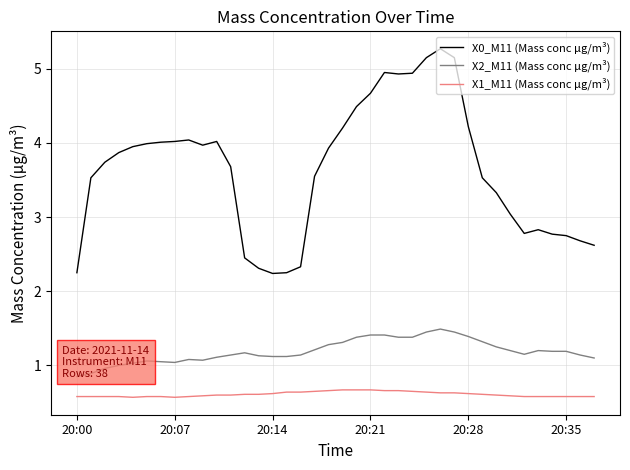

List the series in order of their overall mean, highest first.

X0_M11 (Mass conc μg/m³), X2_M11 (Mass conc μg/m³), X1_M11 (Mass conc μg/m³)